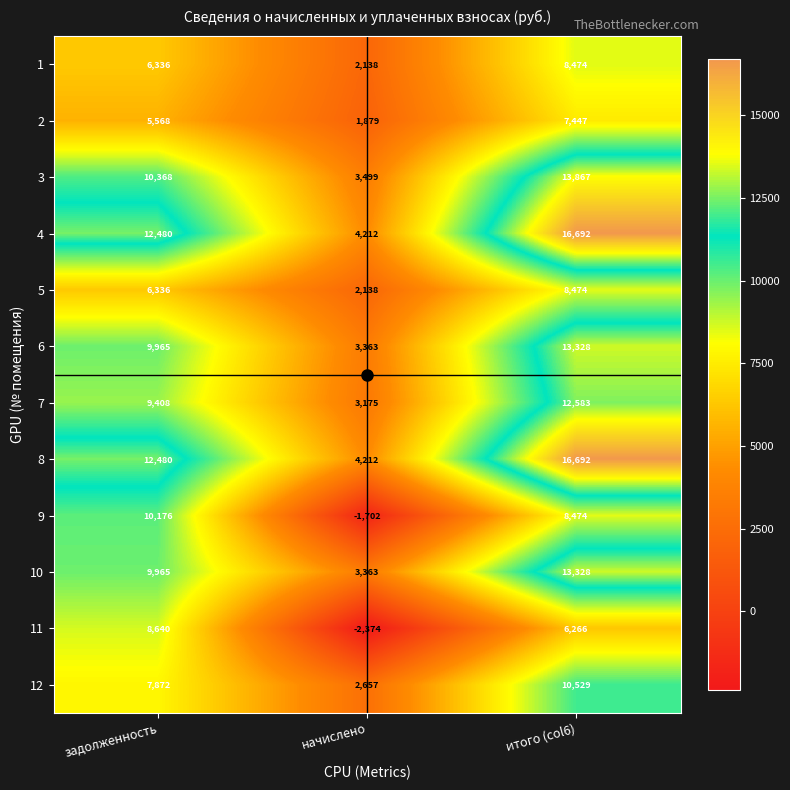

What is the difference between the maximum and second lowest values in the 12 series?

2657